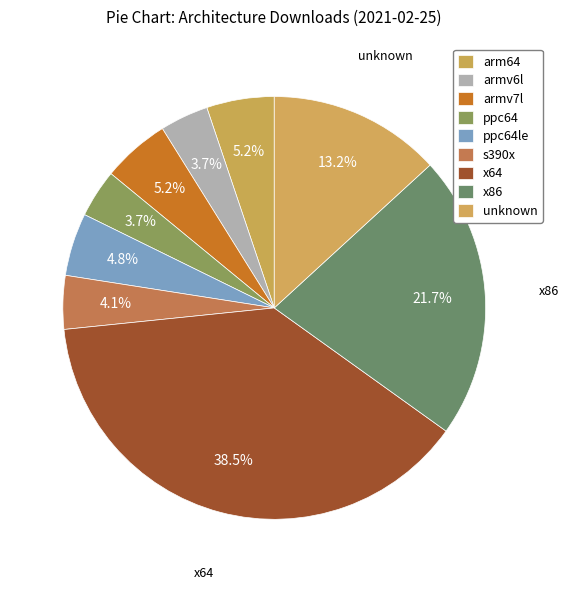

How many segments does this pie chart have?

9